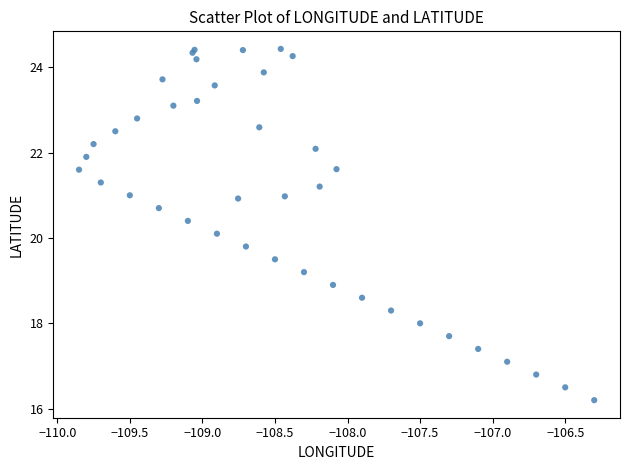

What Y value in the scatter plot is closest to 20?

20.1